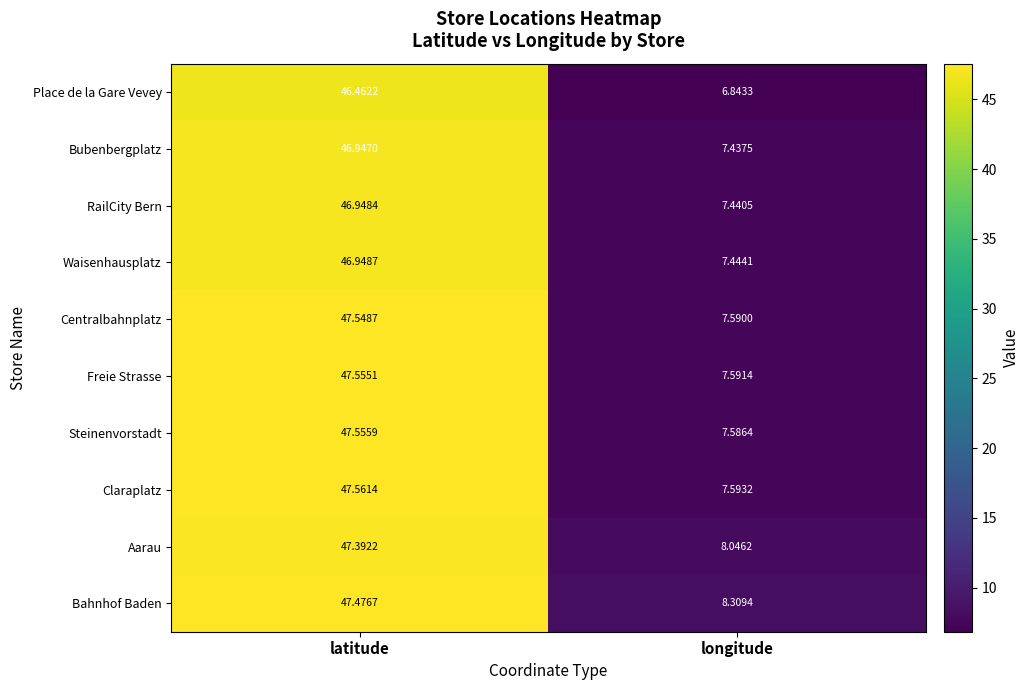

Between latitude and longitude, which series saw the biggest shift?

Steinenvorstadt